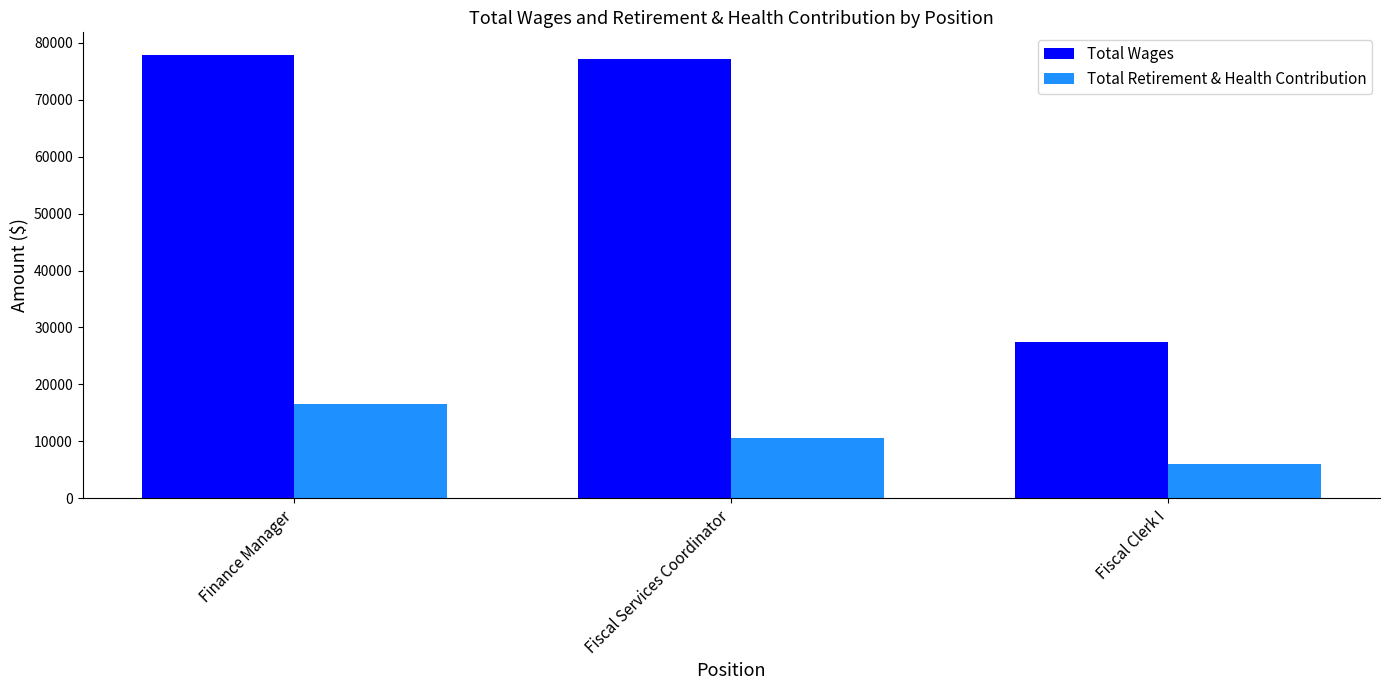

At how many categories does at least one series exceed 19424?

3